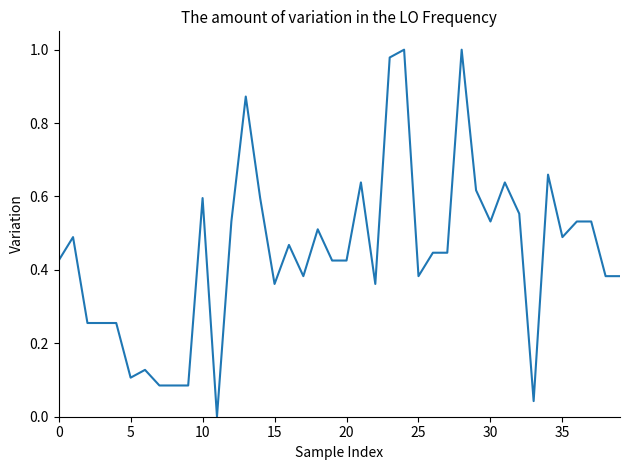

What is the label of the 3rd point from the right?

37